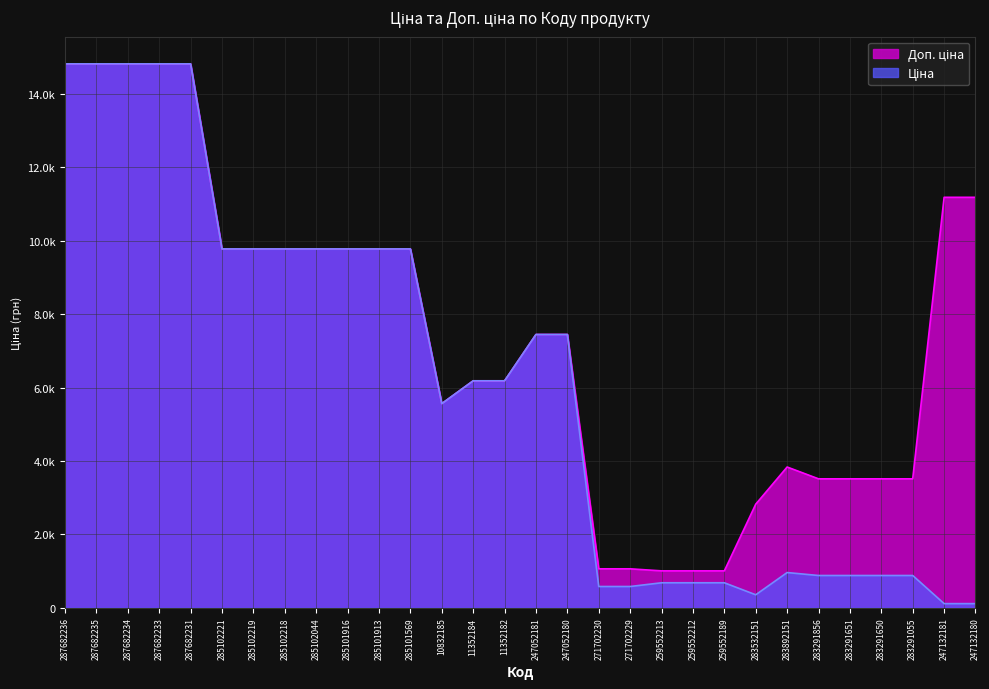

List the series in order of their peak value, highest first.

Ціна, Доп. ціна